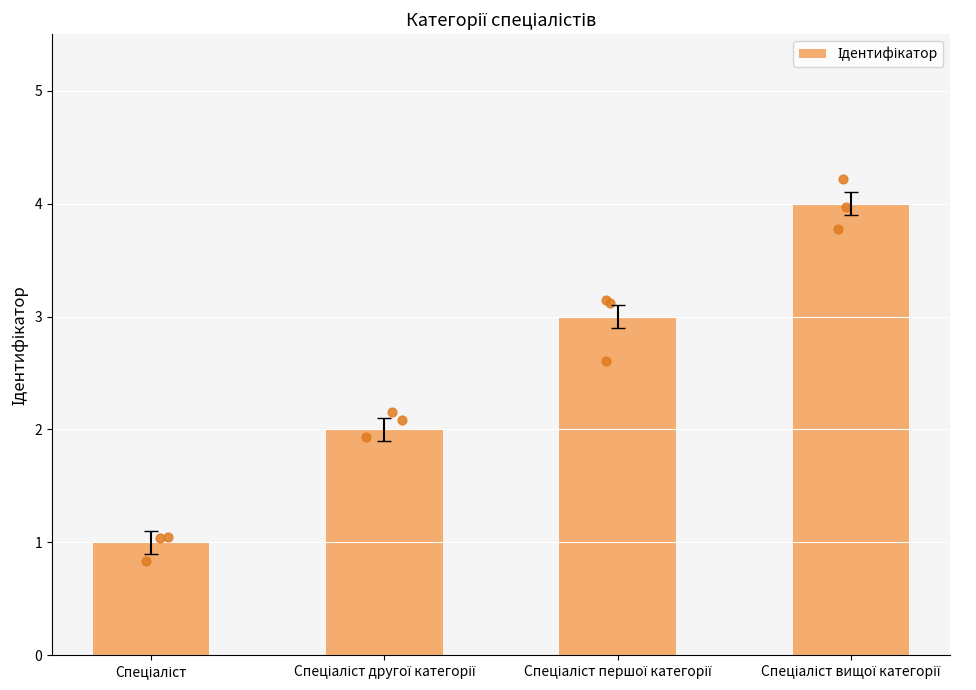

What is the ratio of the value at Спеціаліст вищої категорії to the value at Спеціаліст першої категорії?

1.3